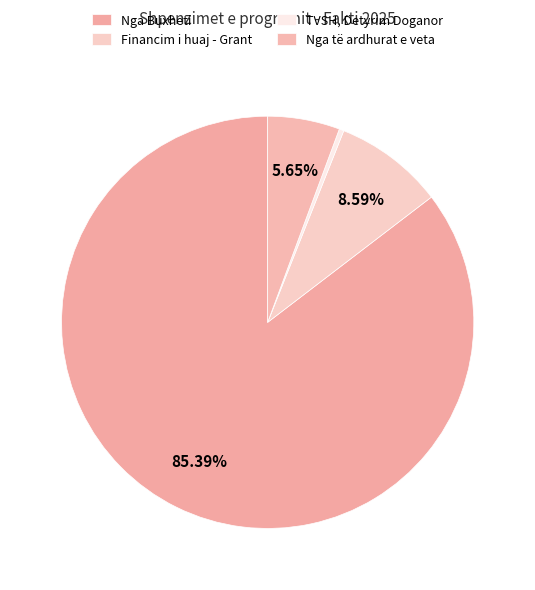

To the nearest percent, what is the combined percentage of Nga Buxheti and Nga të ardhurat e veta?

91%